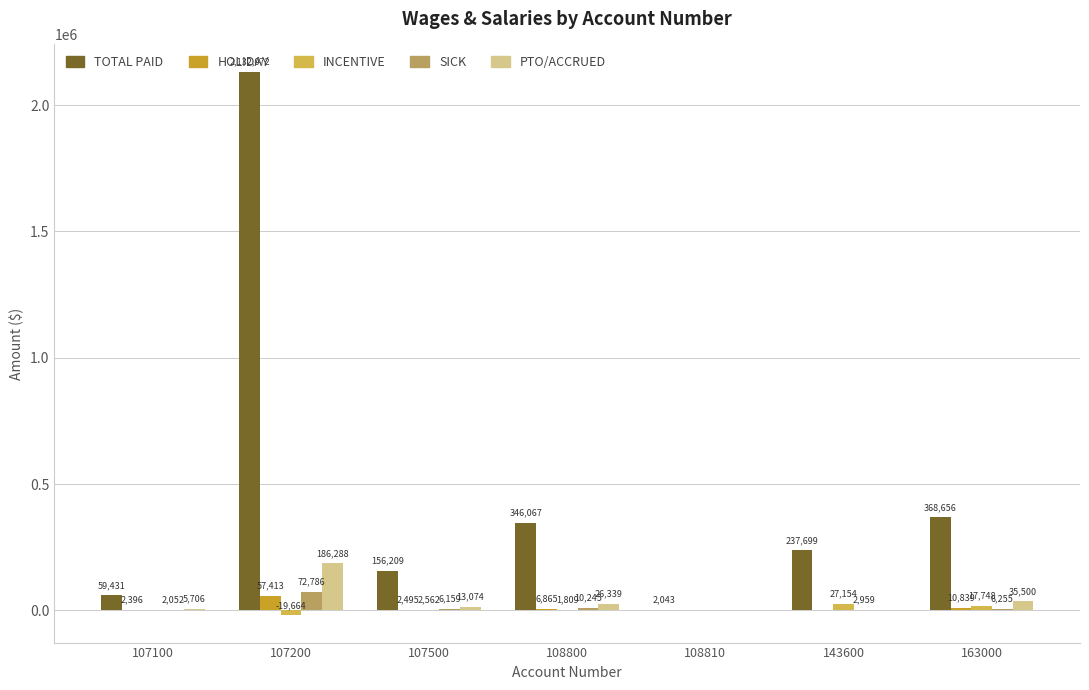

Read the SICK value at 108800.

10244.8